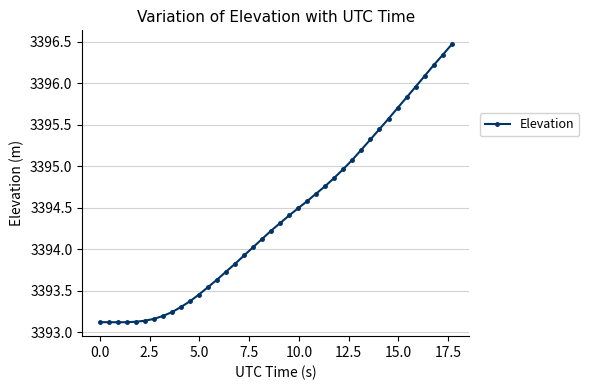

What is the average value?

3394.4